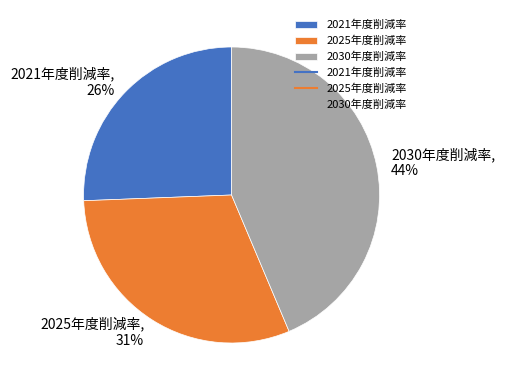

Which has a higher value, 2021年度削減率 or 2025年度削減率?

2025年度削減率